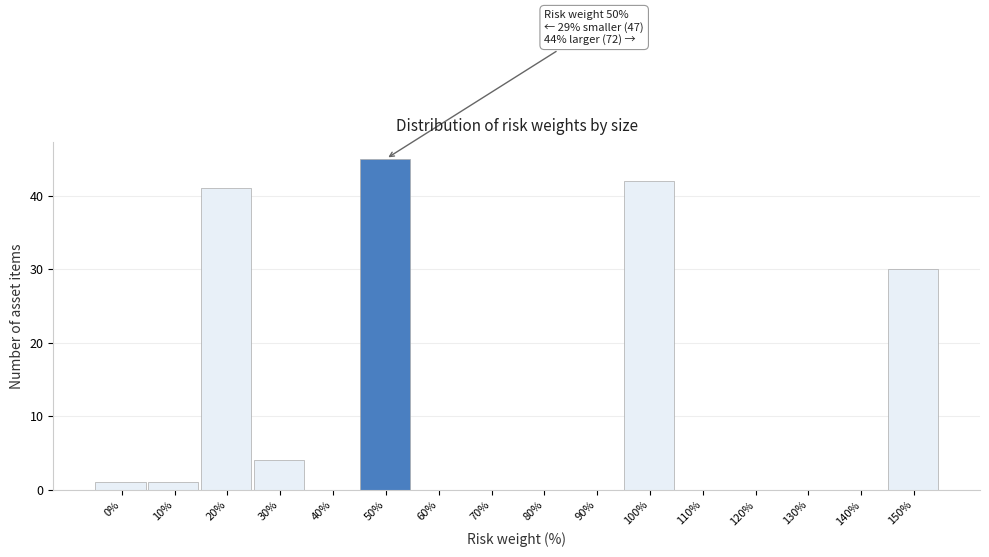

Reading left to right, extract all data points from this chart.

0%=1	10%=1	20%=41	30%=4	40%=0	50%=45	60%=0	70%=0	80%=0	90%=0	100%=42	110%=0	120%=0	130%=0	140%=0	150%=30